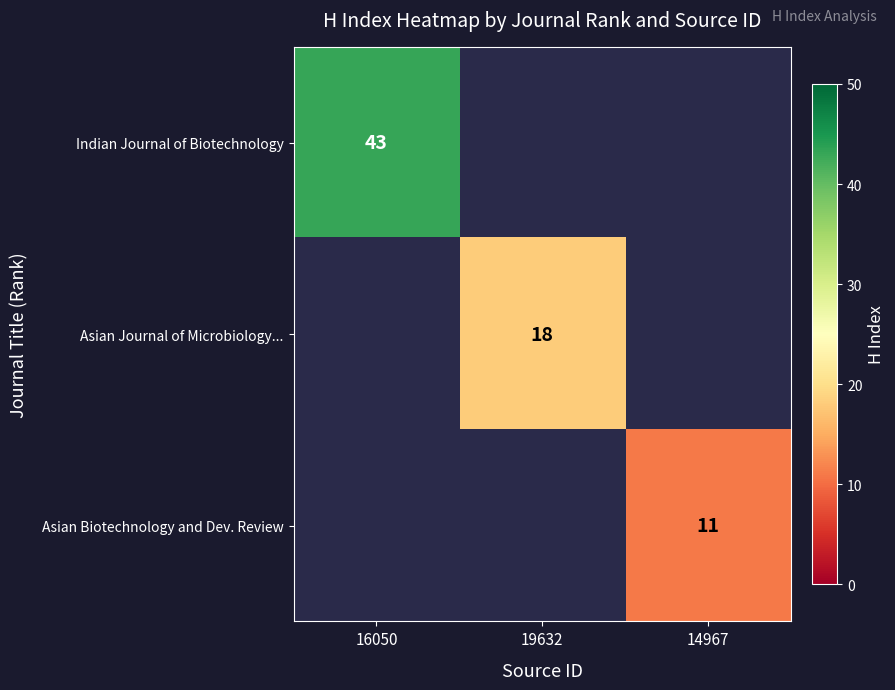

What is the smallest value displayed?

11.0